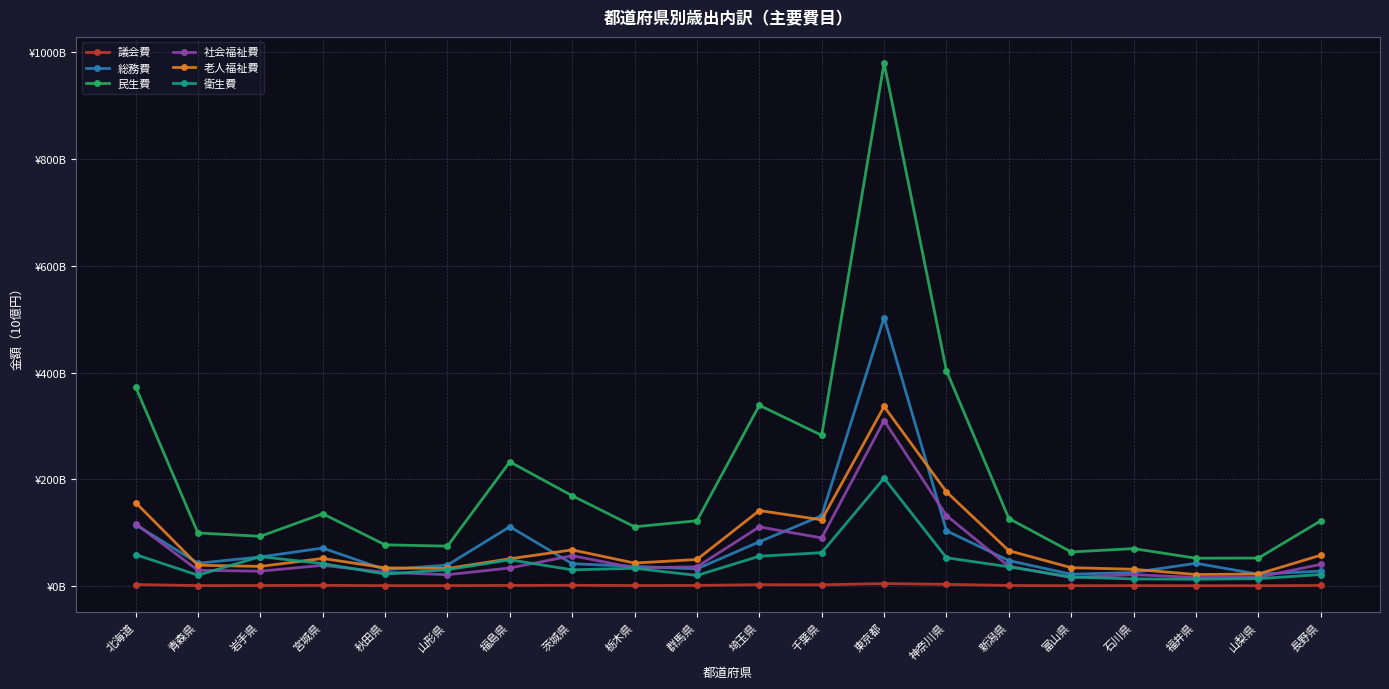

True or false: 老人福祉費 has a value of 32.7 at 宮城県.

False